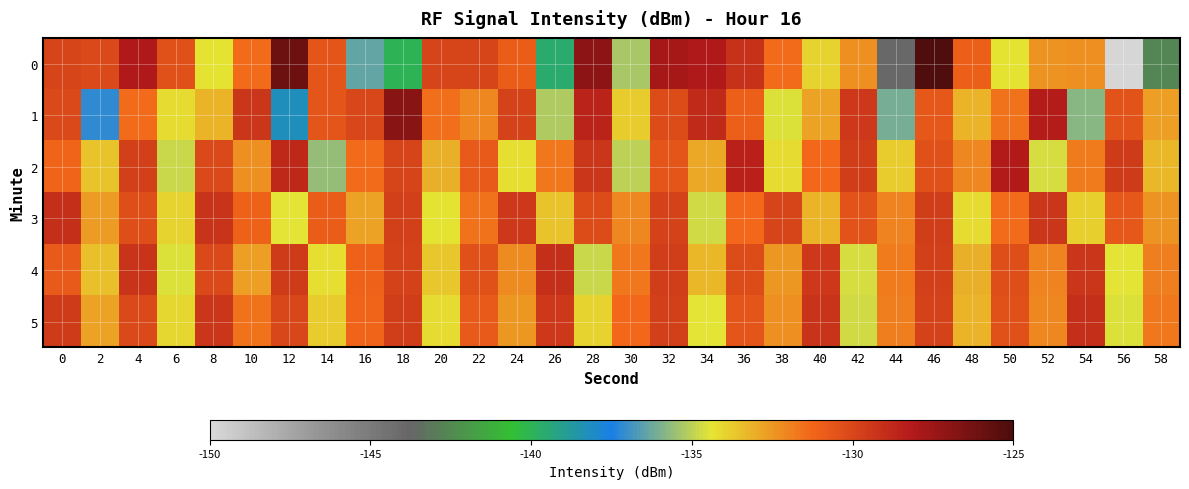

Rank the series by their maximum value, from highest to lowest.

0, 1, 2, 3, 4, 5